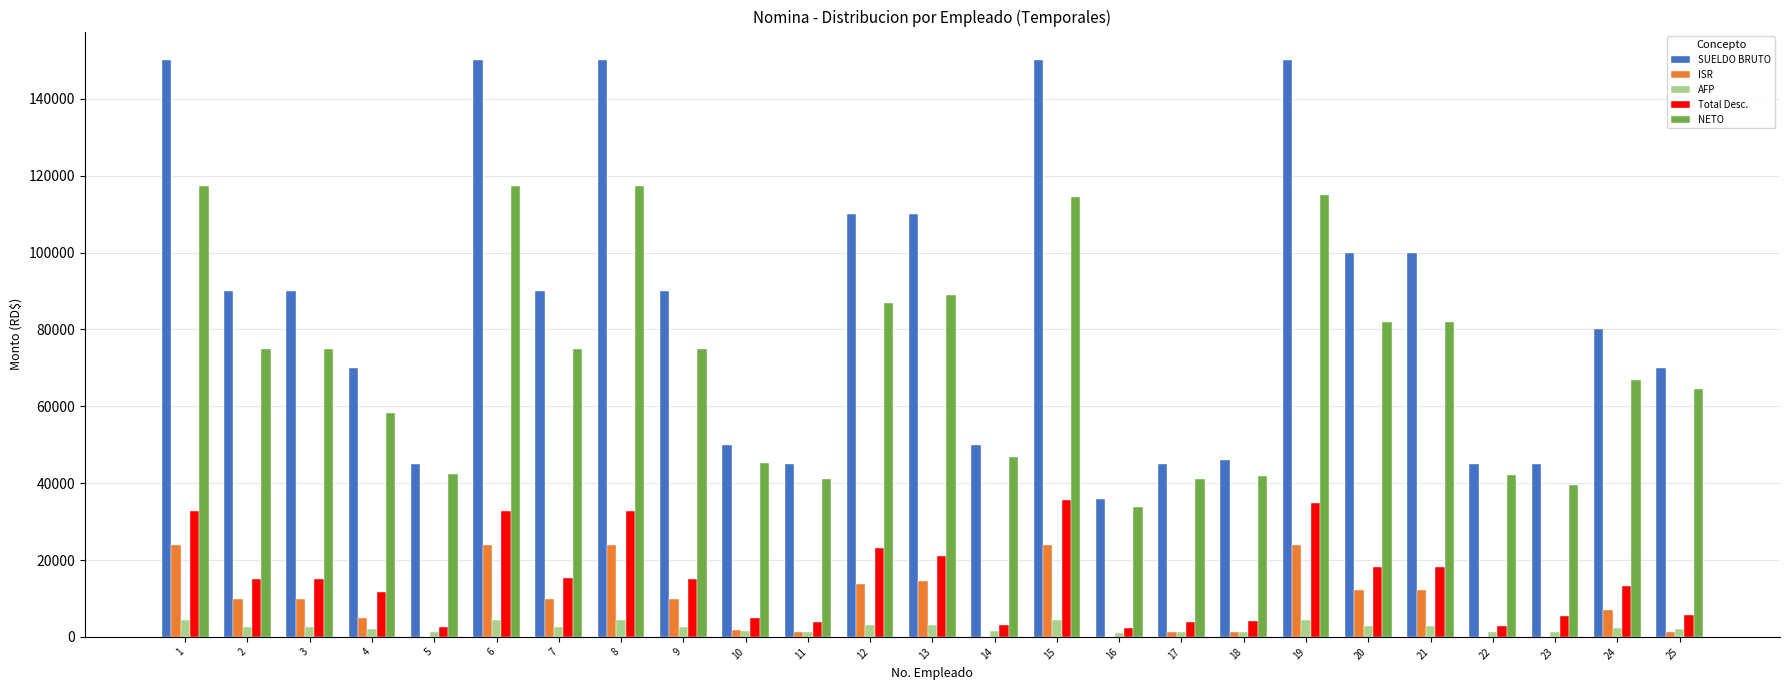

What is the sum of all SUELDO BRUTO values?

2157000.0